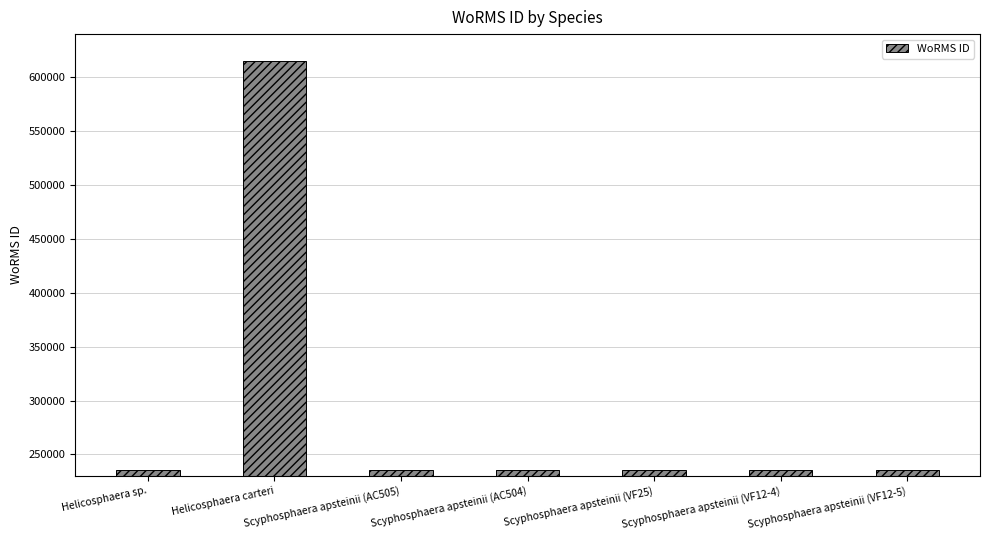

How many series are shown in this chart?

1